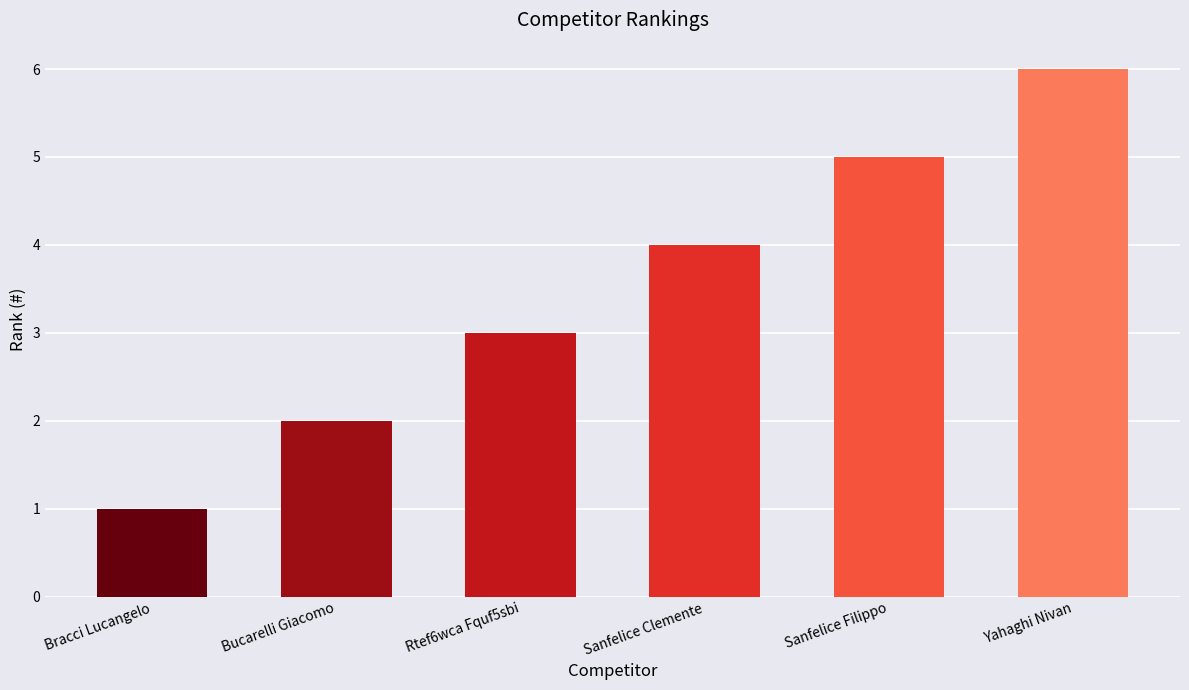

What is the greatest value displayed?

6